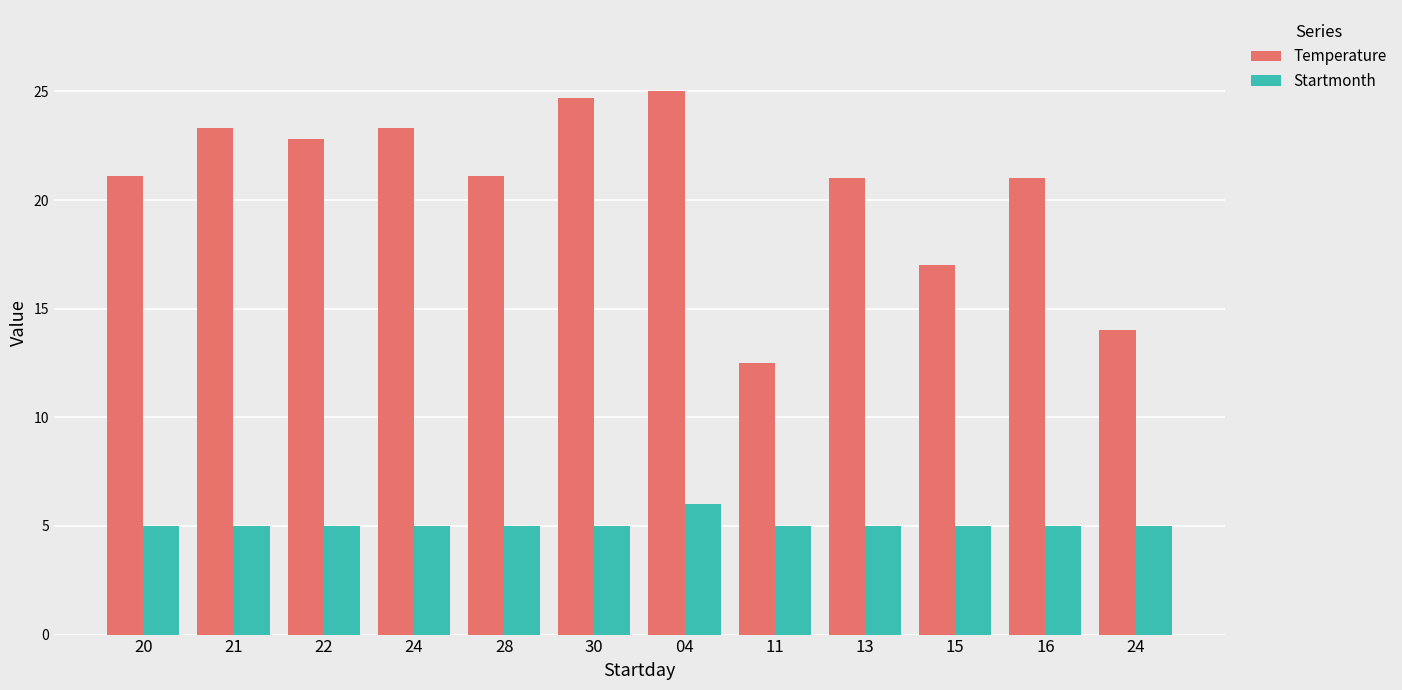

Between 28 and 30, which series saw the biggest shift?

Temperature